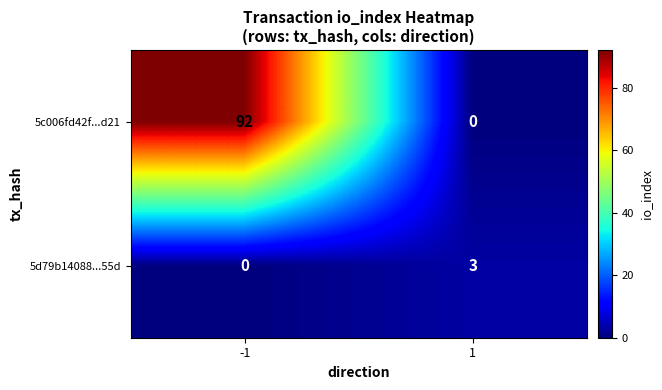

True or false: 5d79b14088...55d has a value of 1 at 1.

False